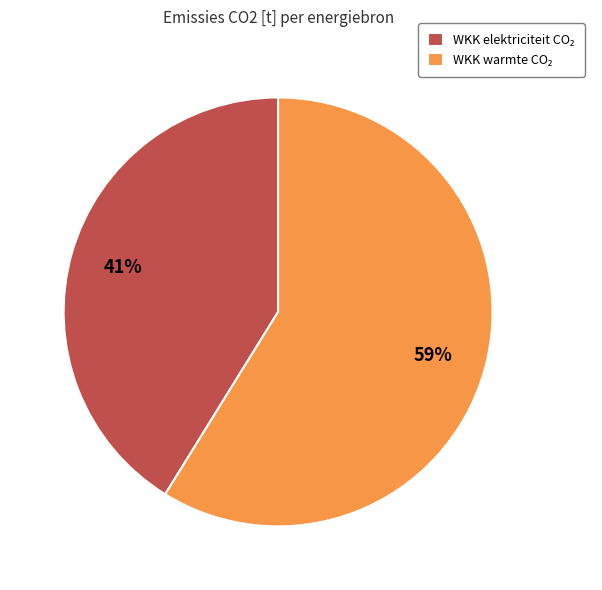

To the nearest percent, what is the difference between the largest and smallest slice percentages?

18%